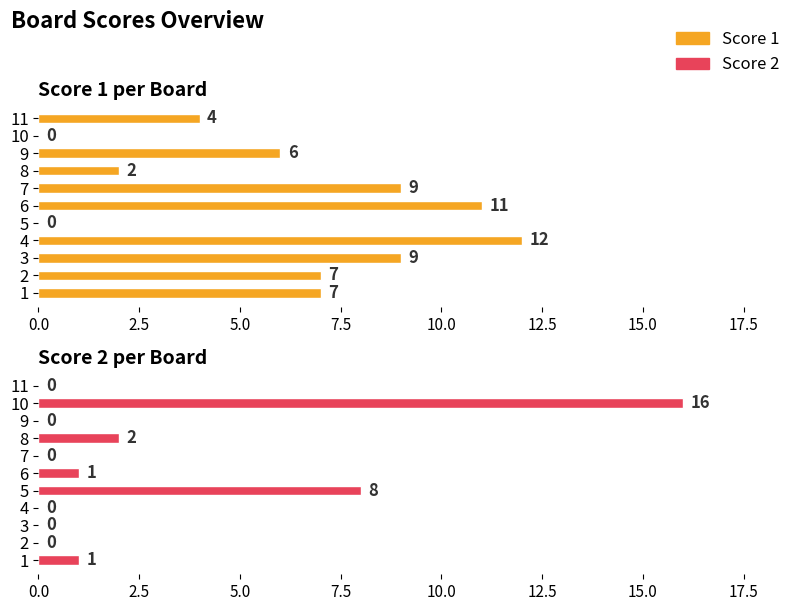

Reading left to right, extract all data points from this chart.

Score 1: 7	7	9	12	0	11	9	2	6	0	4
Score 2: 1	0	0	0	8	1	0	2	0	16	0